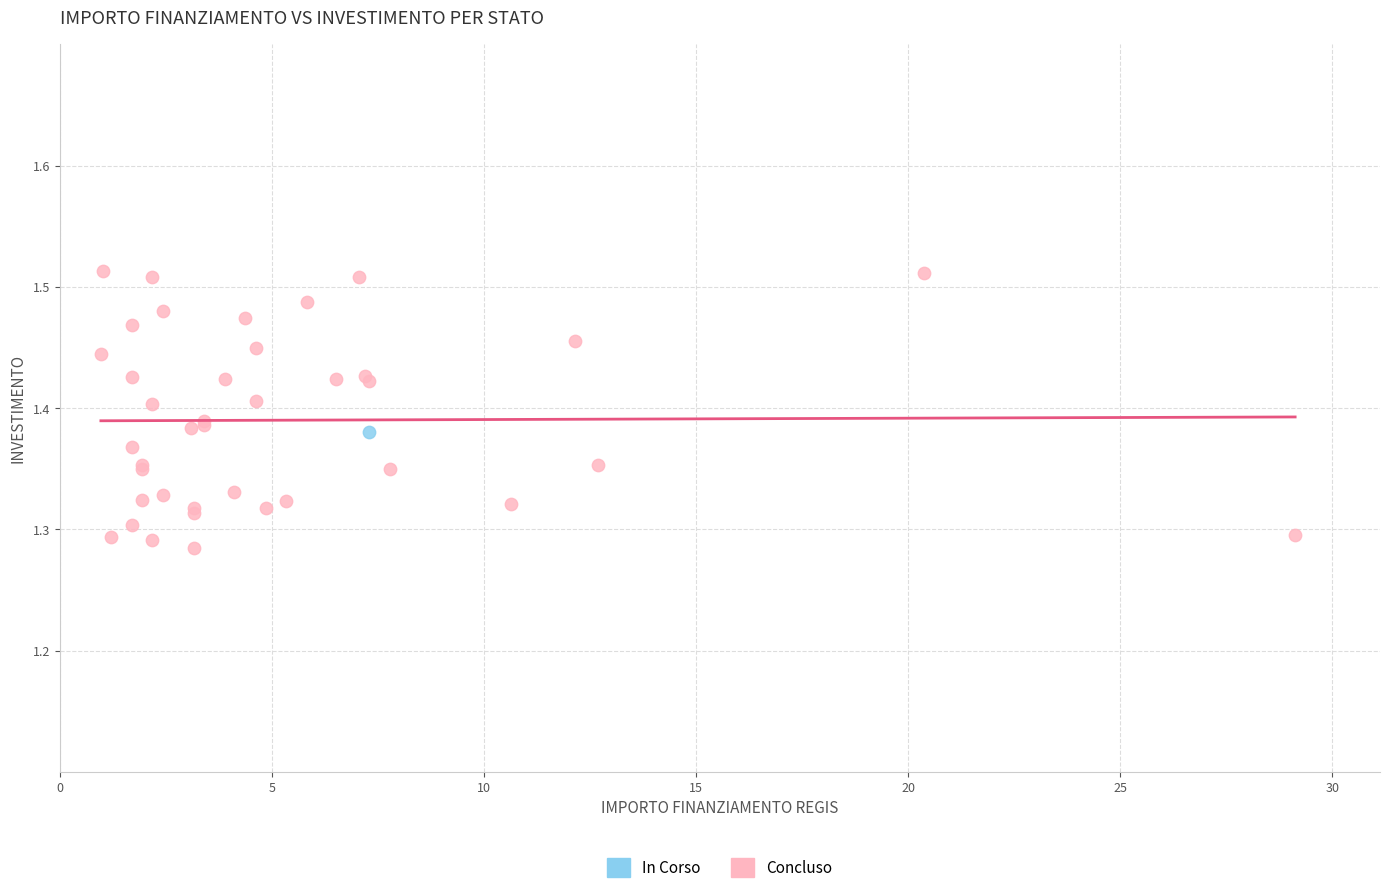

What are all the series names shown in the legend?

In Corso, Concluso